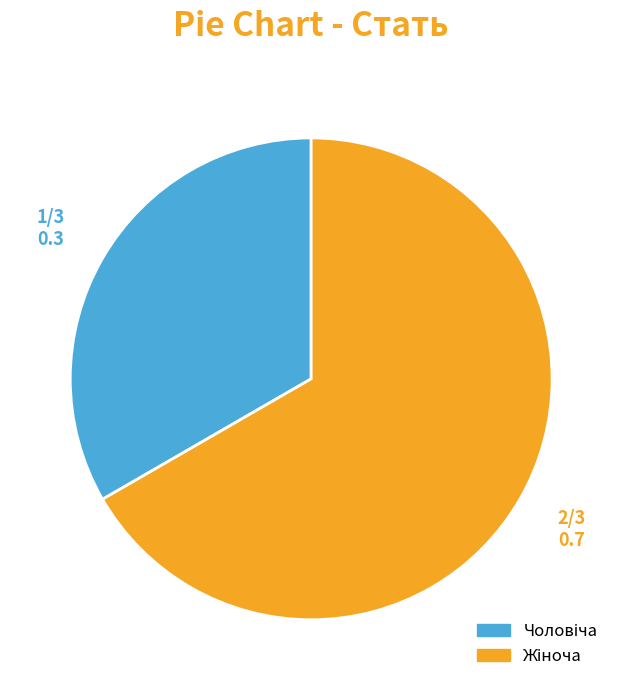

Is there any slice that represents more than half of the pie?

Yes